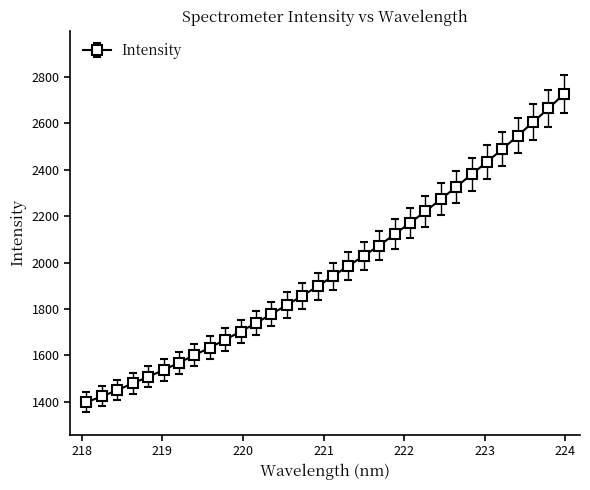

What is the maximum value shown in the chart?

2726.5